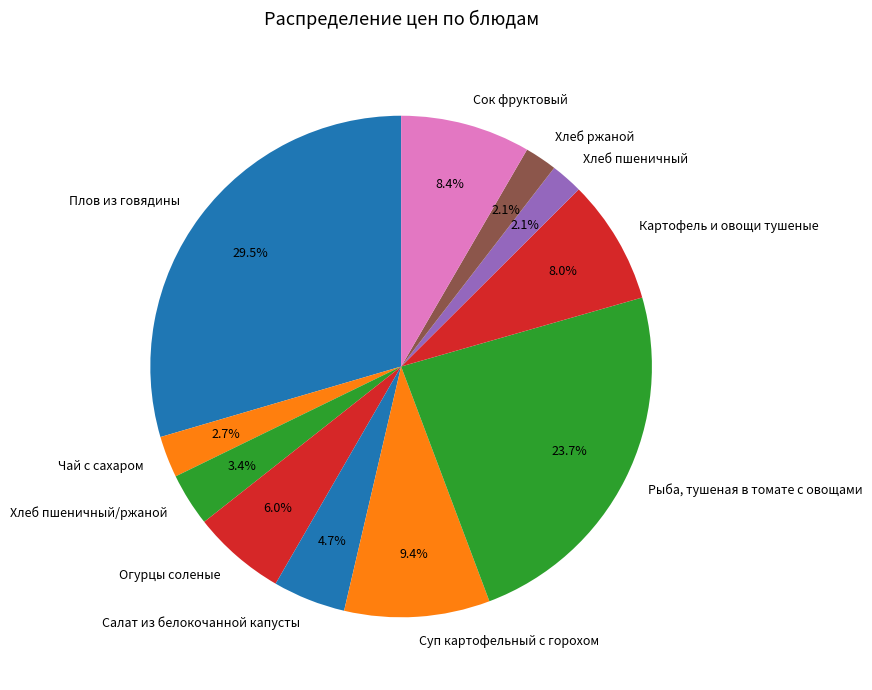

Which has a higher value, Салат из белокочанной капусты or Чай с сахаром?

Салат из белокочанной капусты